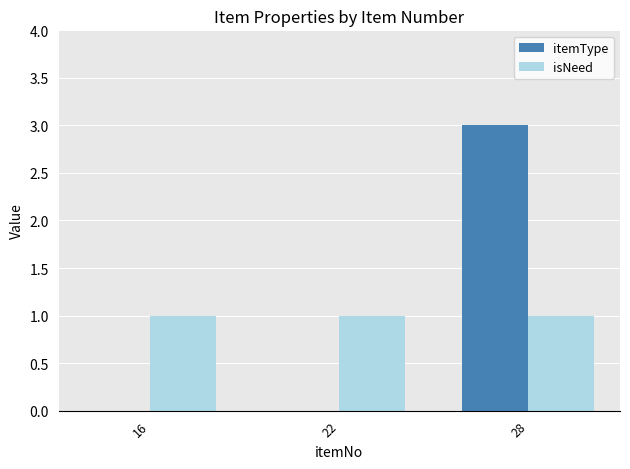

What is the highest value of the itemType series?

3